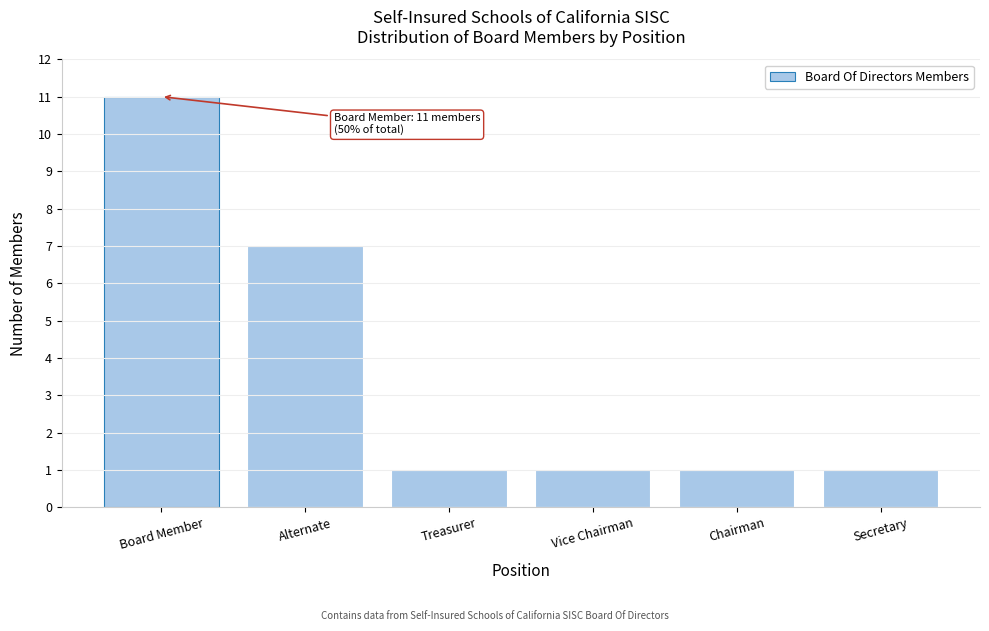

Reading right to left, list all the values displayed in this chart.

Secretary=1	Chairman=1	Vice Chairman=1	Treasurer=1	Alternate=7	Board Member=11